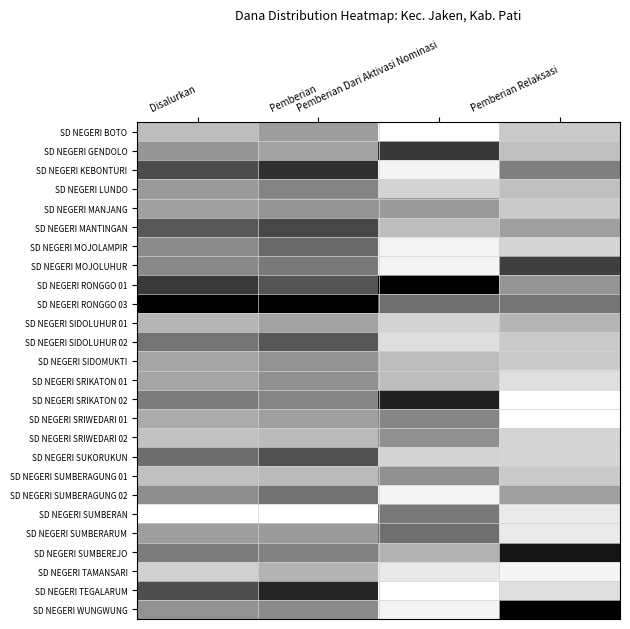

At which category is the sum across all series the highest?

Pemberian